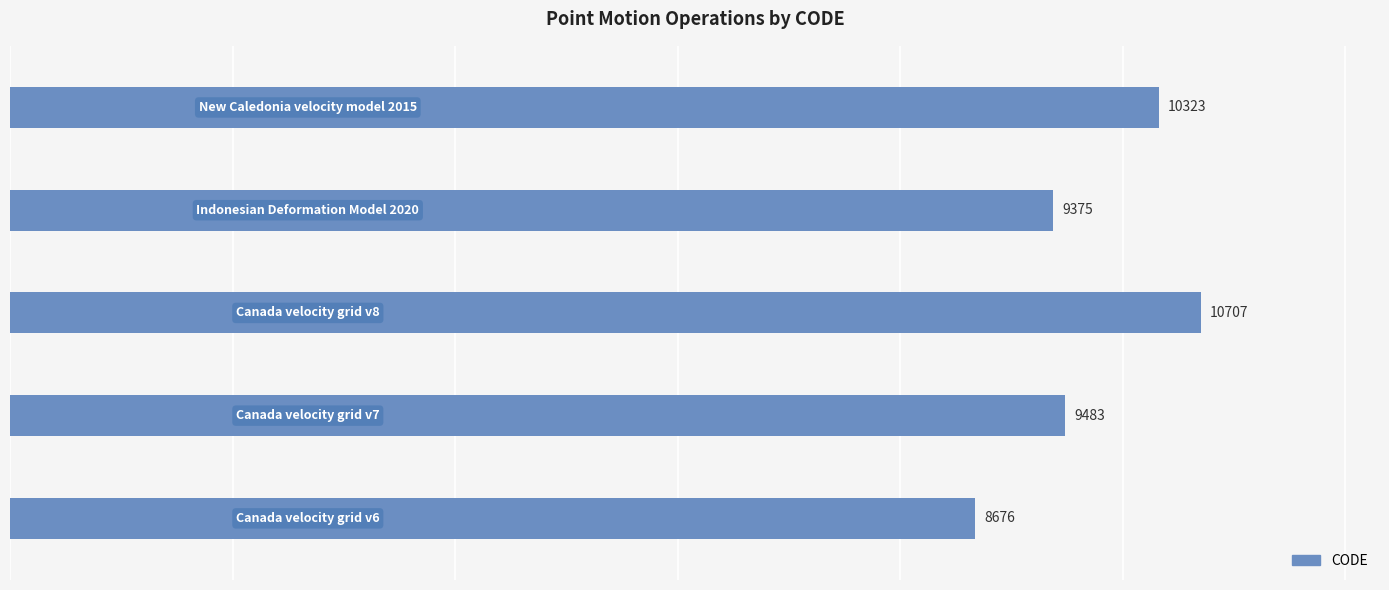

How many values are below 9483?

2